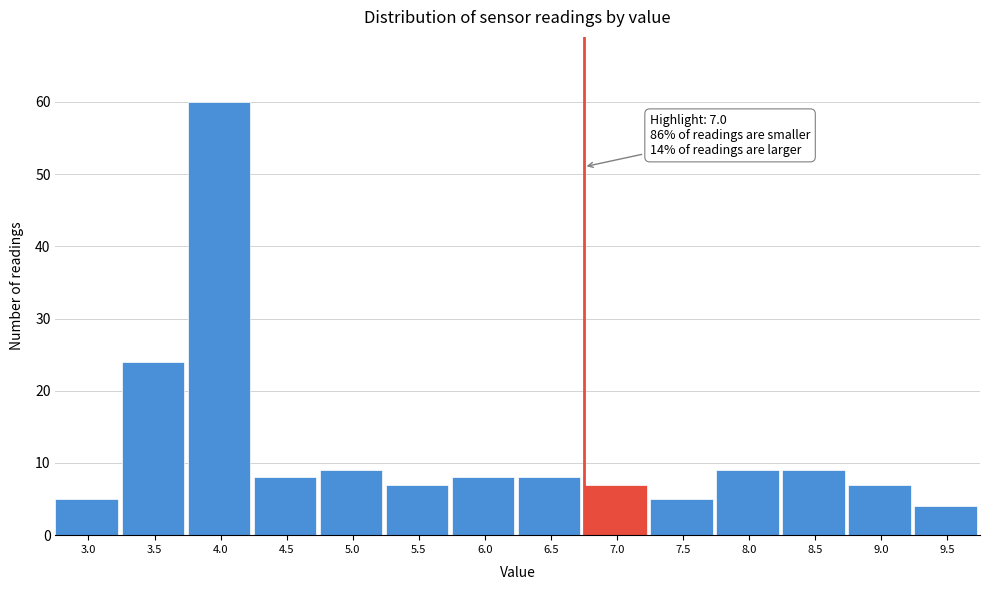

Reading left to right, what are all the values shown in this chart?

5	24	60	8	9	7	8	8	7	5	9	9	7	4